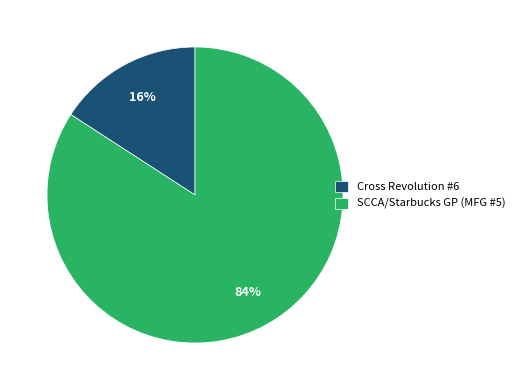

What percentage is the Cross Revolution #6 slice, to the nearest percent?

16%